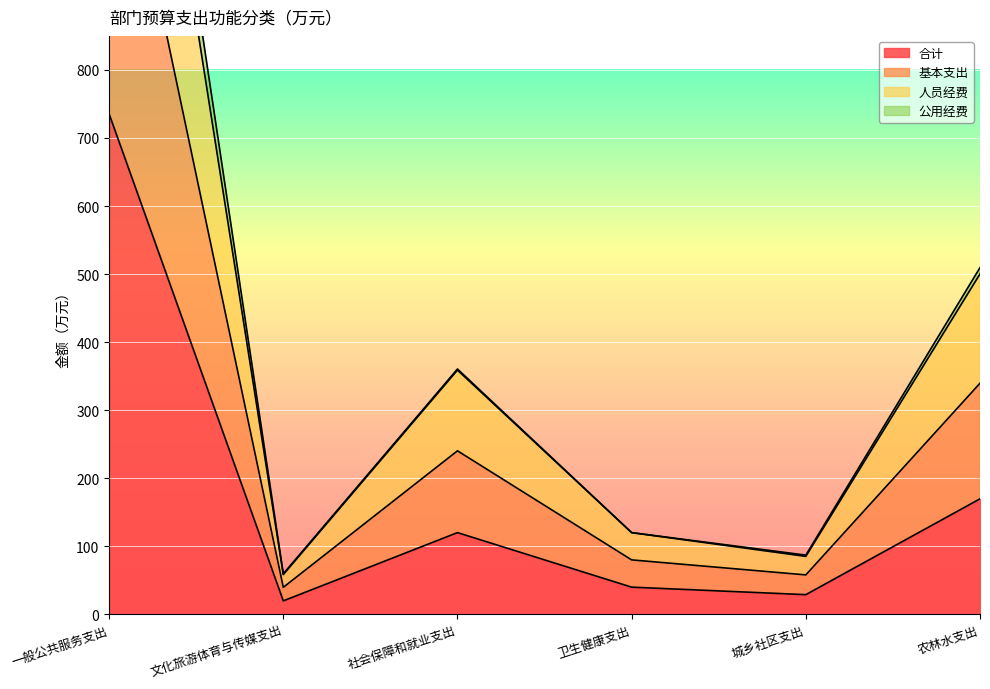

Which category has the highest value in the 合计 series?

一般公共服务支出